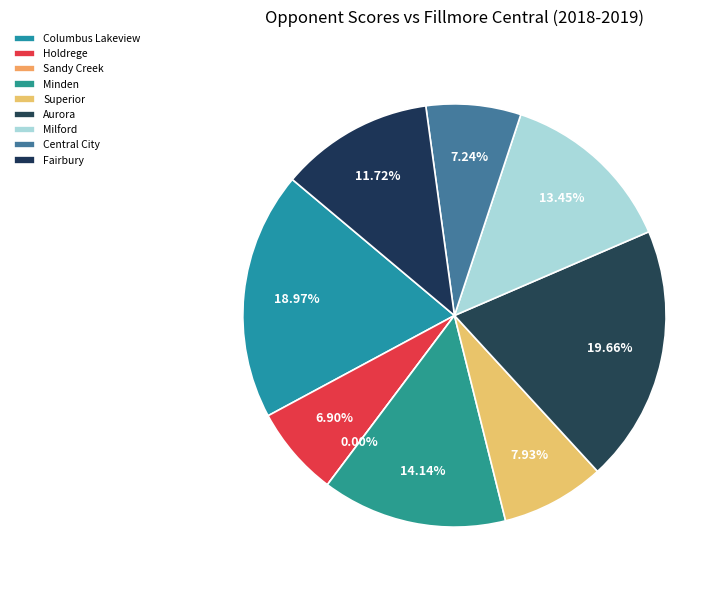

What percentage is the Aurora slice, to the nearest percent?

20%